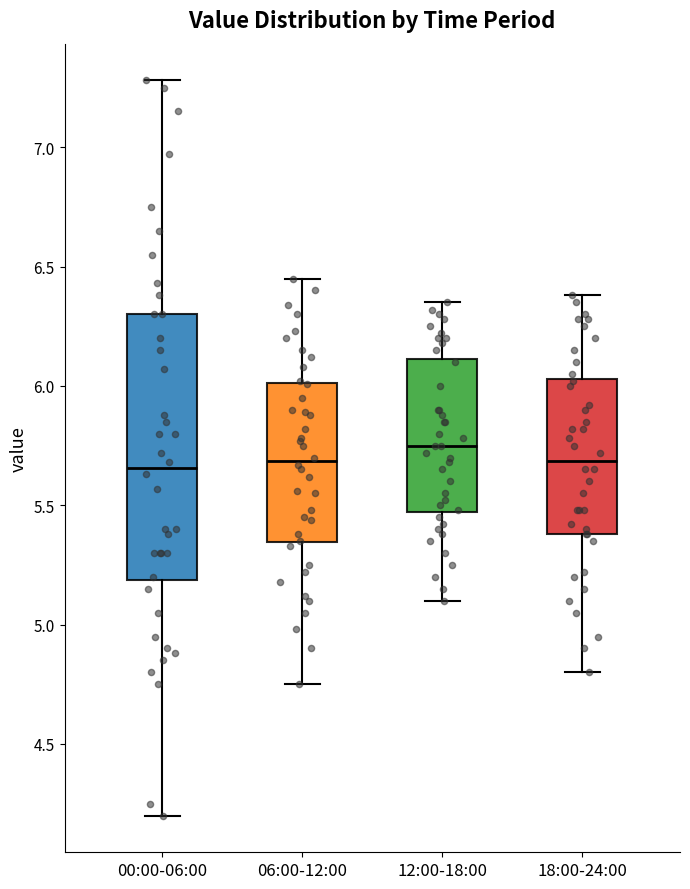

Which box is the tallest, from its lower edge to its upper edge?

00:00-06:00